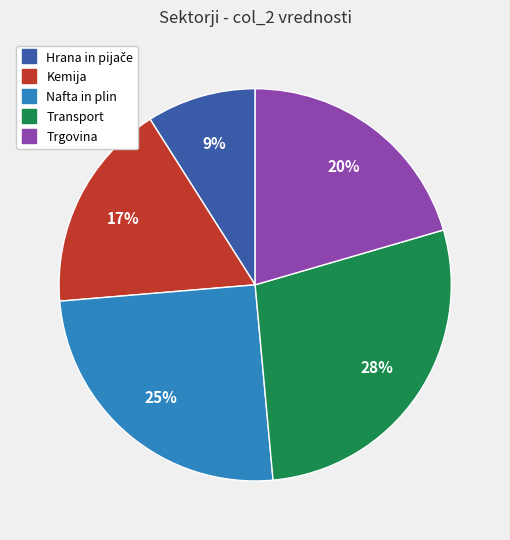

To the nearest percent, what is the difference between the largest and smallest slice percentages?

19%